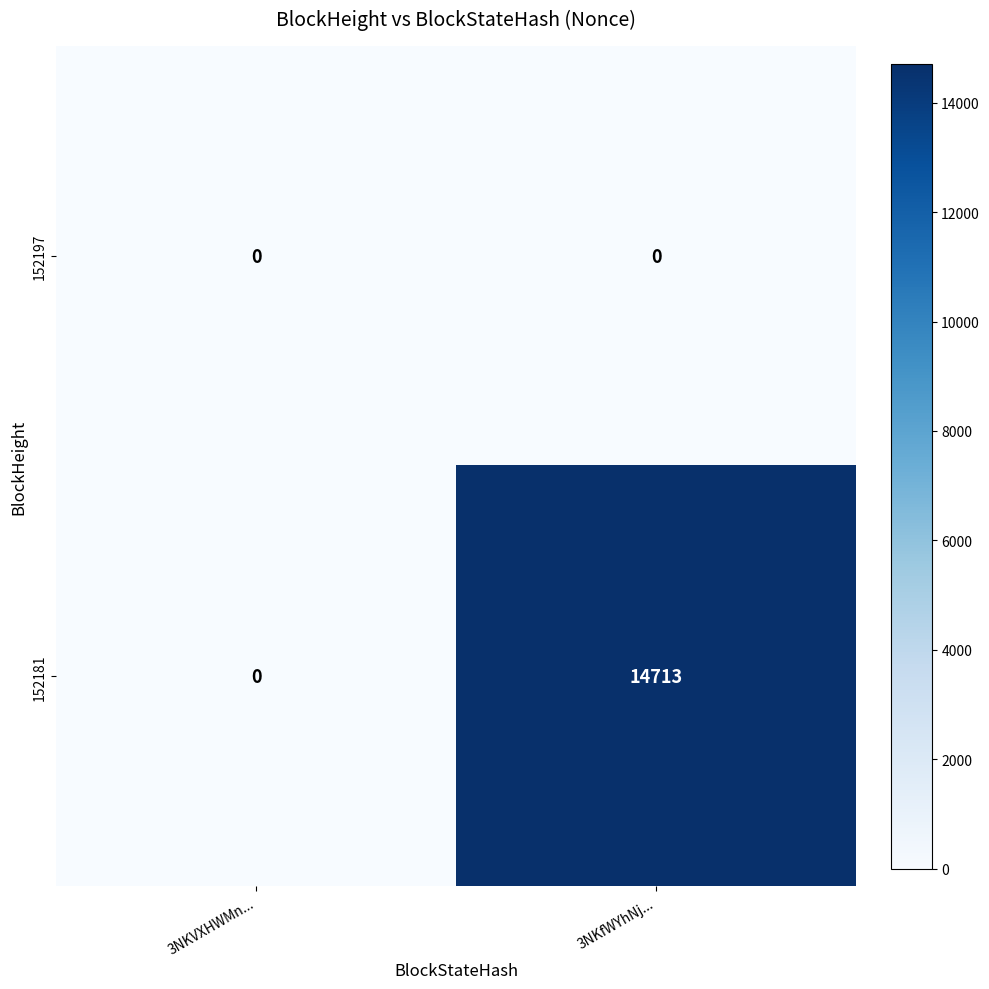

Is it true that 152181 equals 14713 at 3NKfWYhNj...?

True